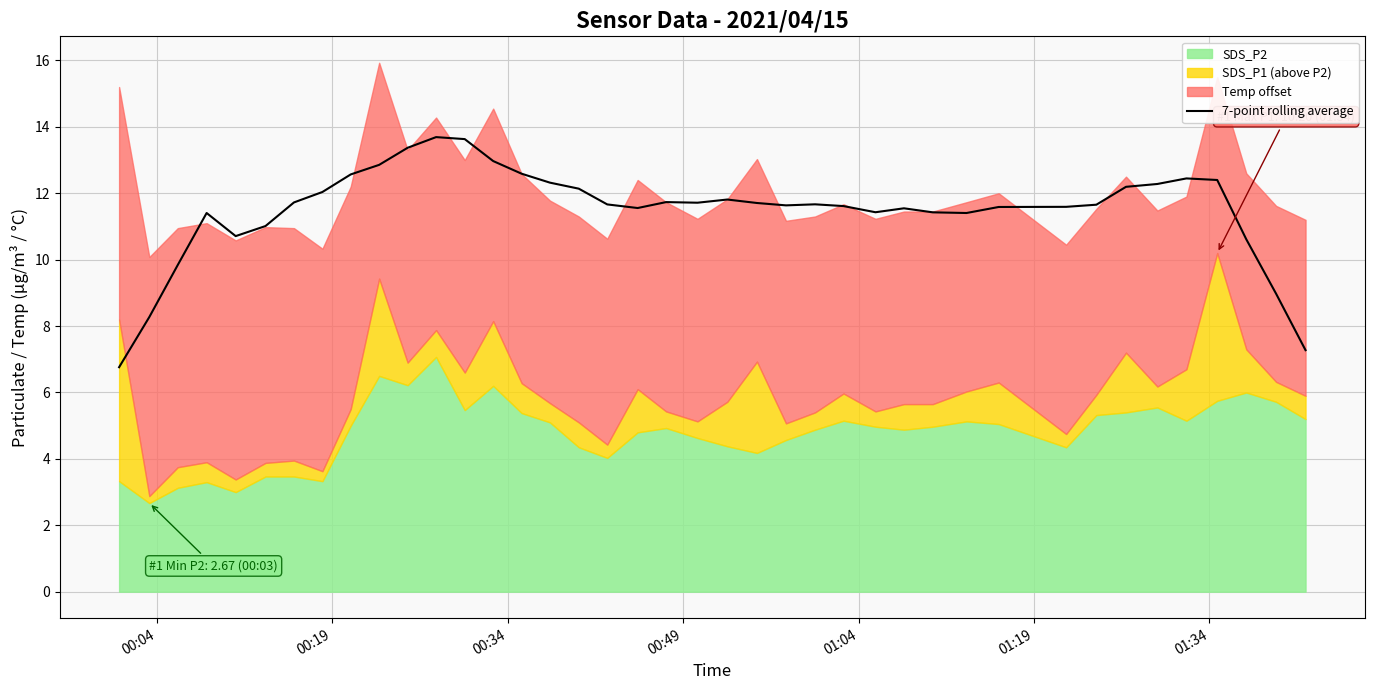

What is the minimum value for 7-point rolling average?

6.8